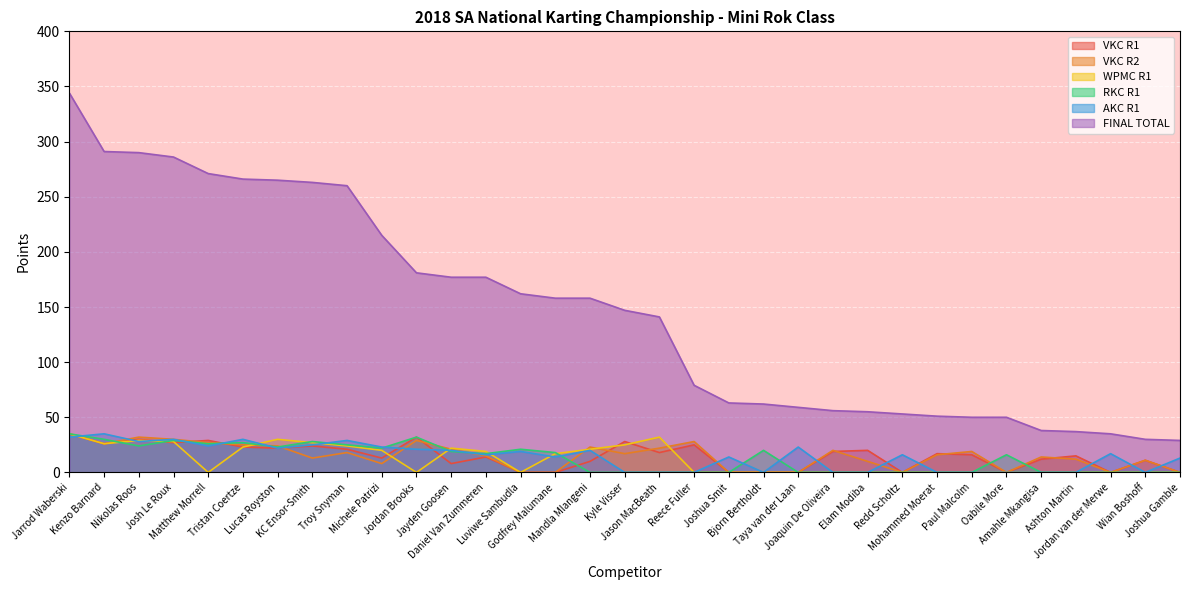

What is the highest value of the RKC R1 series?

35